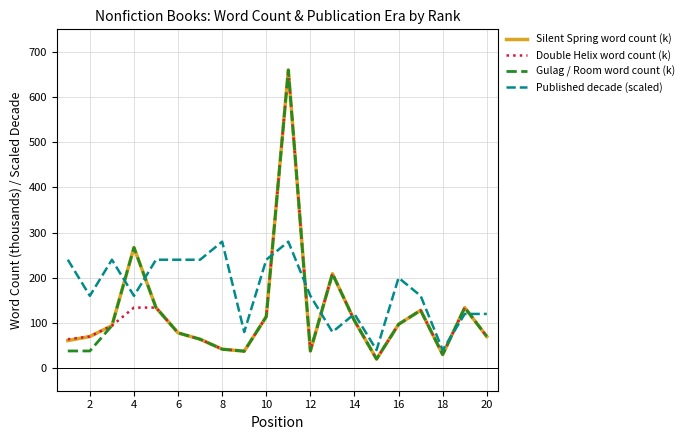

What is the minimum value for Gulag / Room word count (k)?

20.0